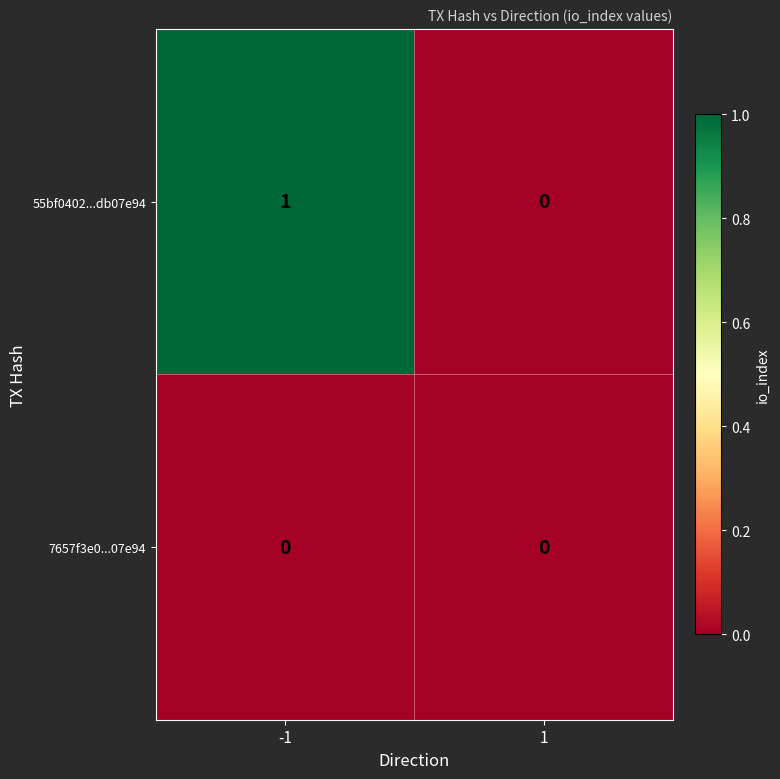

Is the value of 7657f3e0...07e94 at -1 greater than the value of 55bf0402...db07e94 at -1?

No